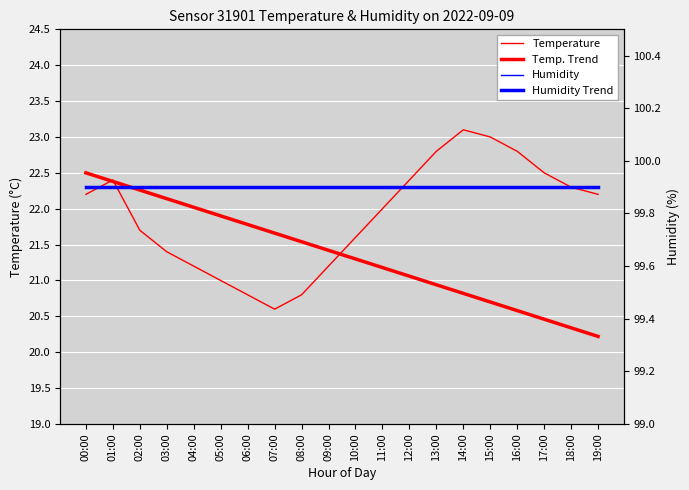

True or false: Humidity Trend has a value of 99.9 at 02:00.

True